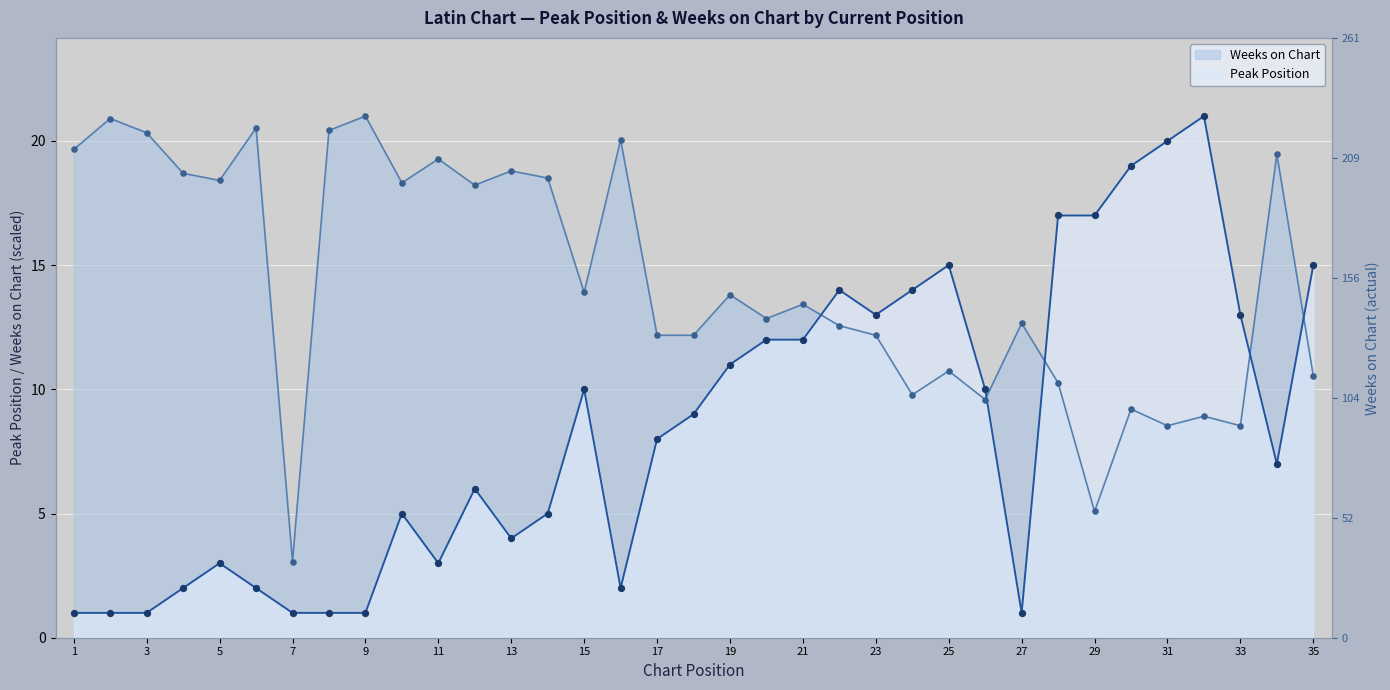

Which series has the largest total across all categories?

Weeks on Chart